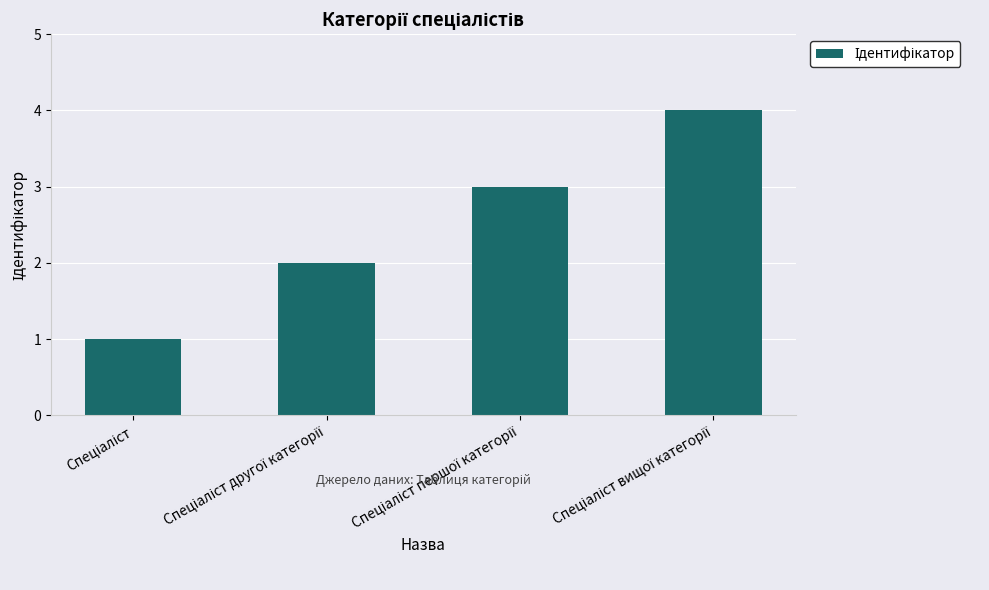

What is the difference between the maximum and minimum values?

3